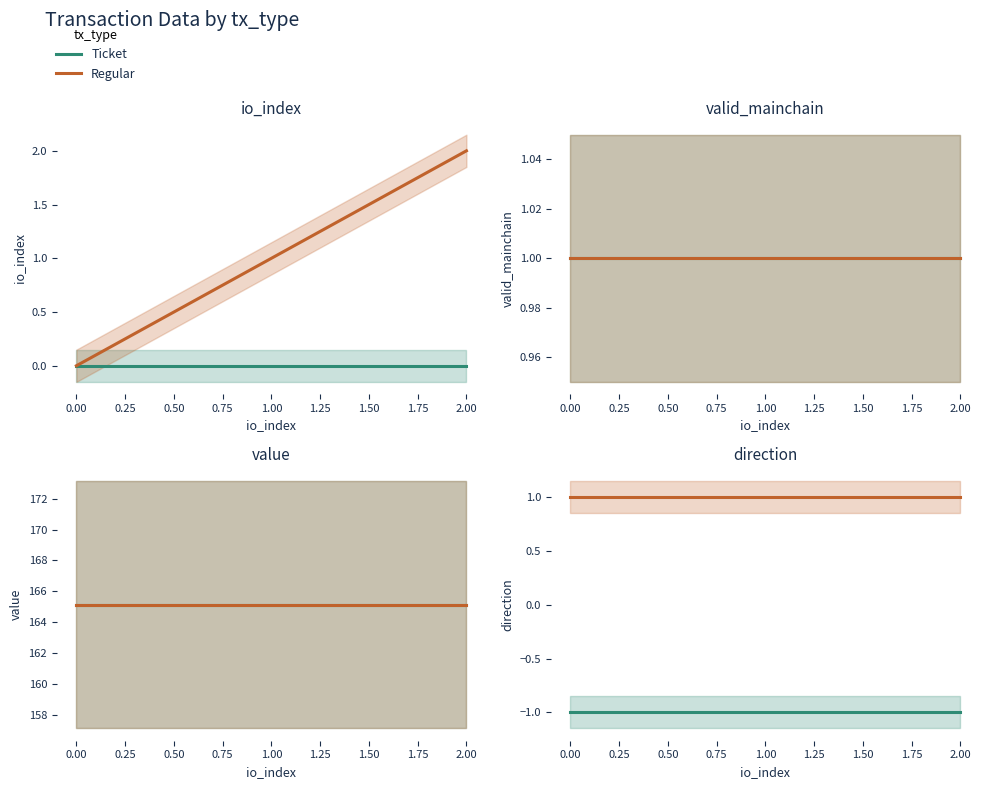

What is the highest value of the Regular series?

1